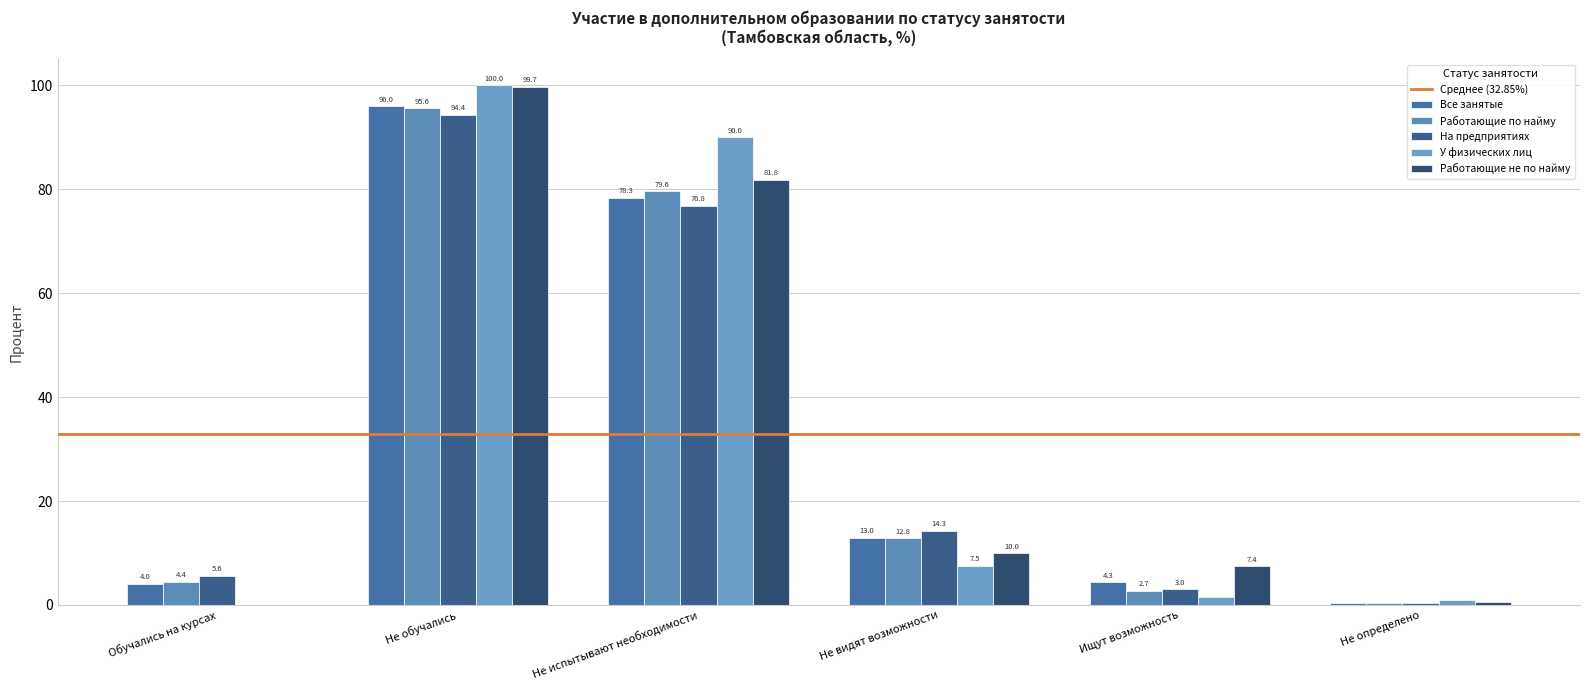

Are the bars grouped side by side (vs. stacked)?

Yes